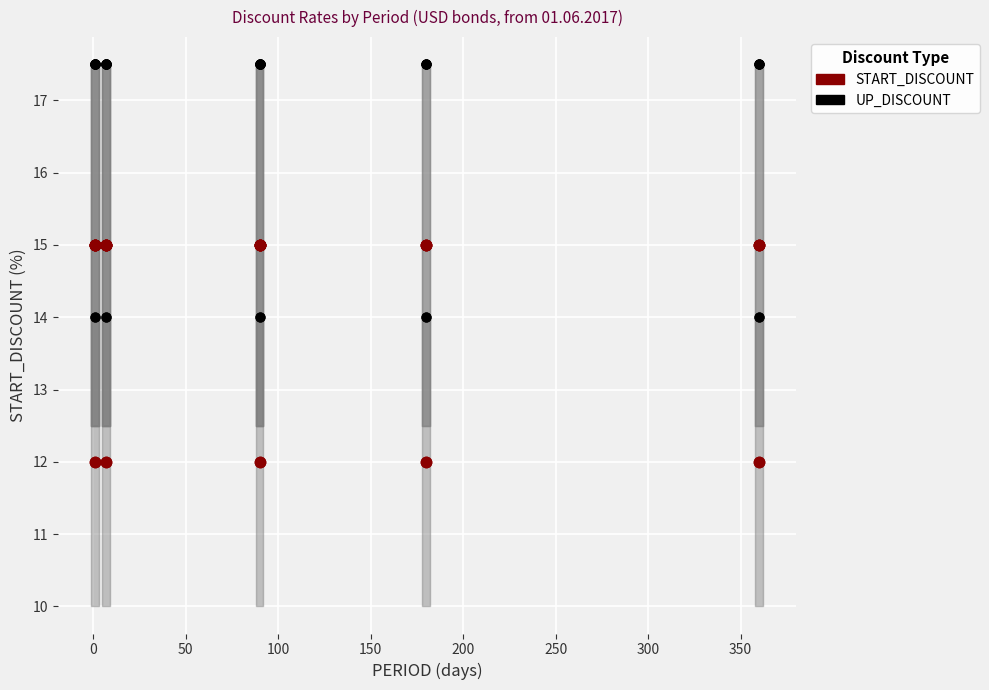

Which series reaches the minimum Y coordinate?

START_DISCOUNT